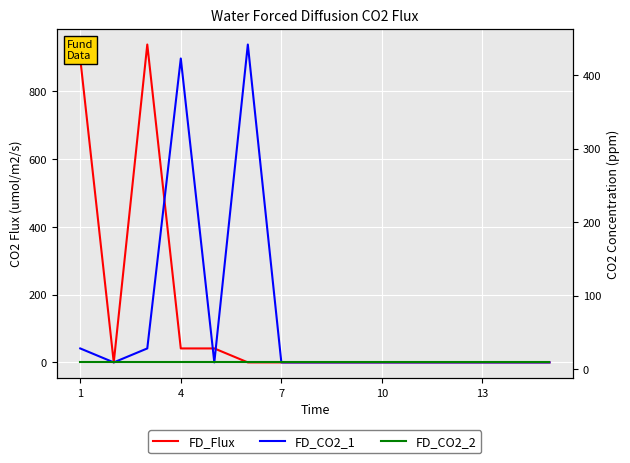

At 13, list the series in order from largest to smallest.

FD_Flux, FD_CO2_1, FD_CO2_2